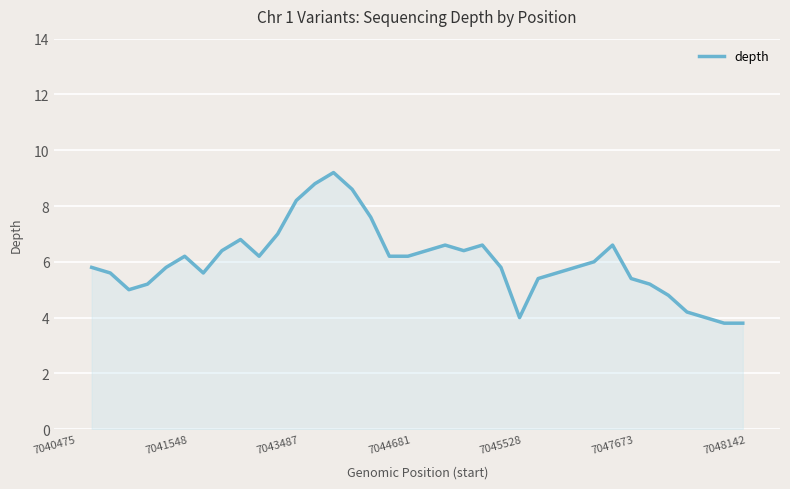

How many distinct data groups are displayed?

1